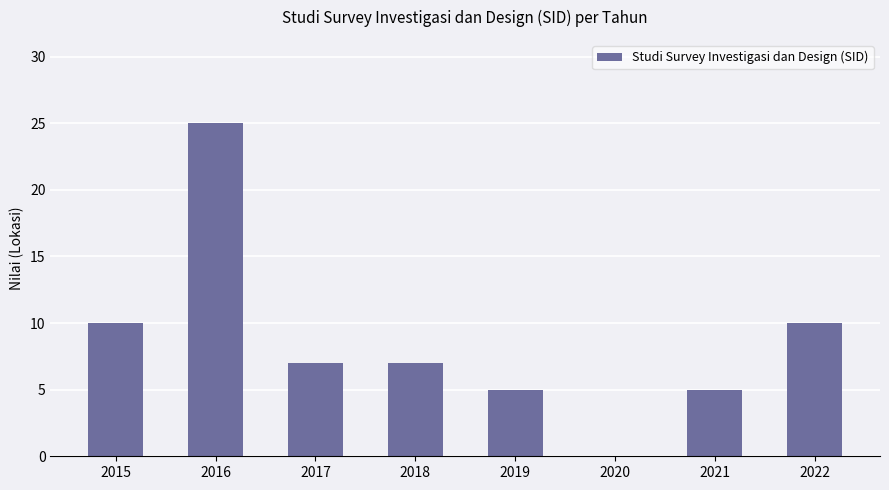

Reading right to left, list all the values displayed in this chart.

10	5	0	5	7	7	25	10